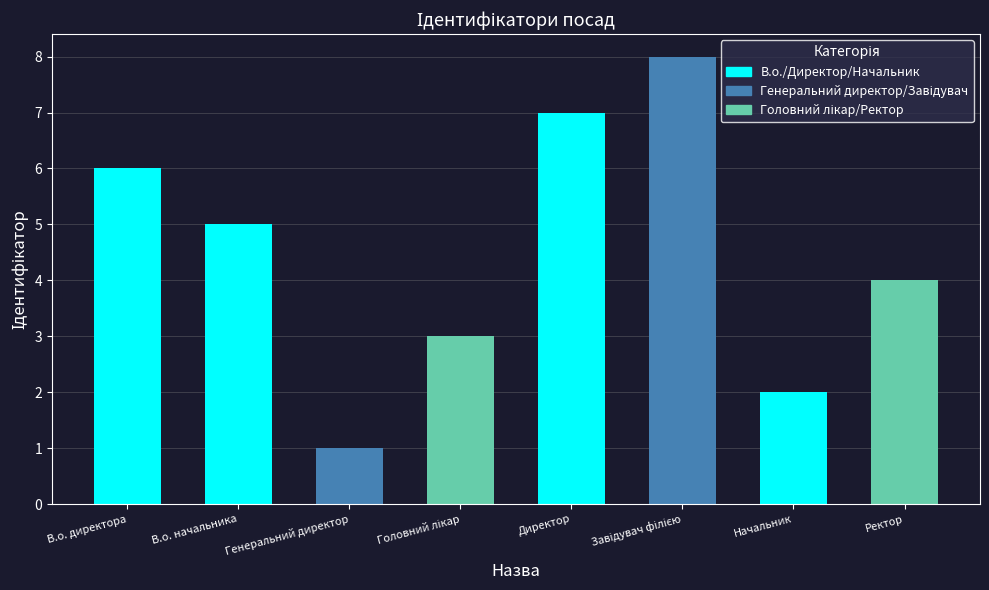

The chart shows a value of 13 at Завідувач філією. True or false?

False